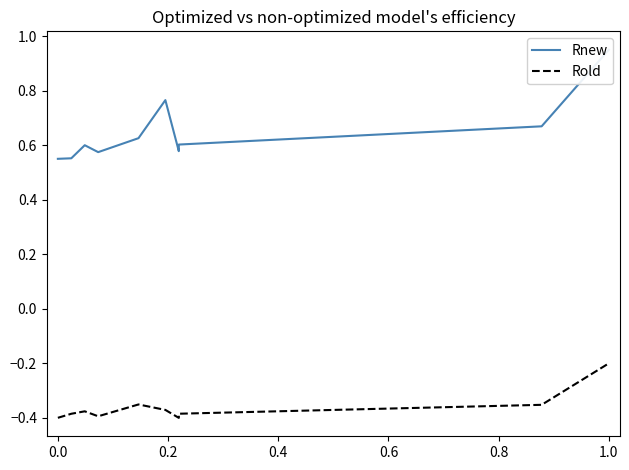

At which category is the sum across all series the highest?

1.0